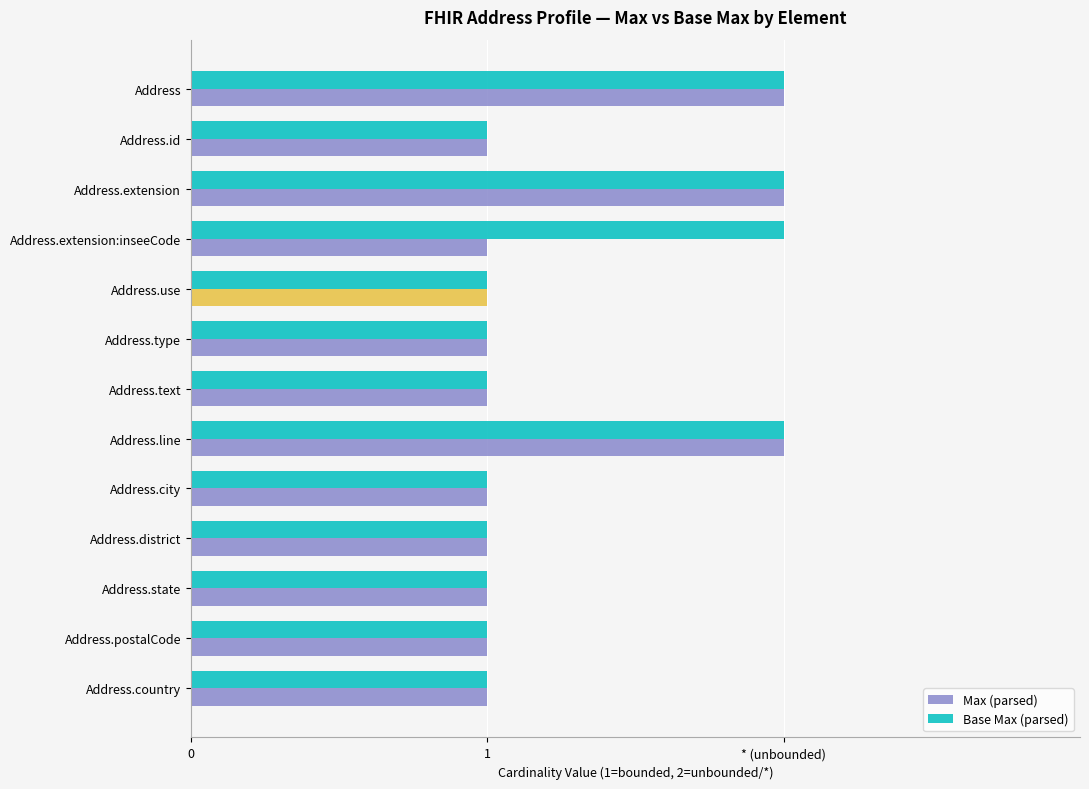

What are all the series names shown in the legend?

Max (parsed), Base Max (parsed)